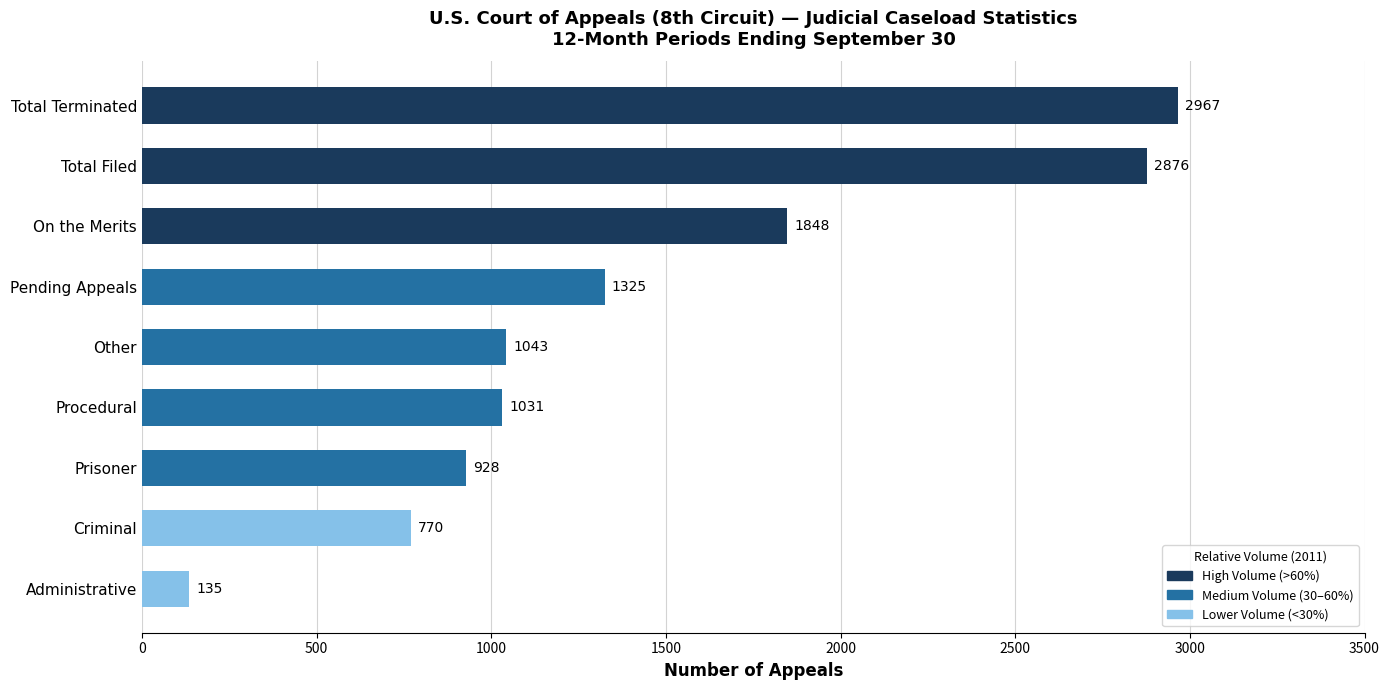

True or false: the data shows 609 at On the Merits.

False